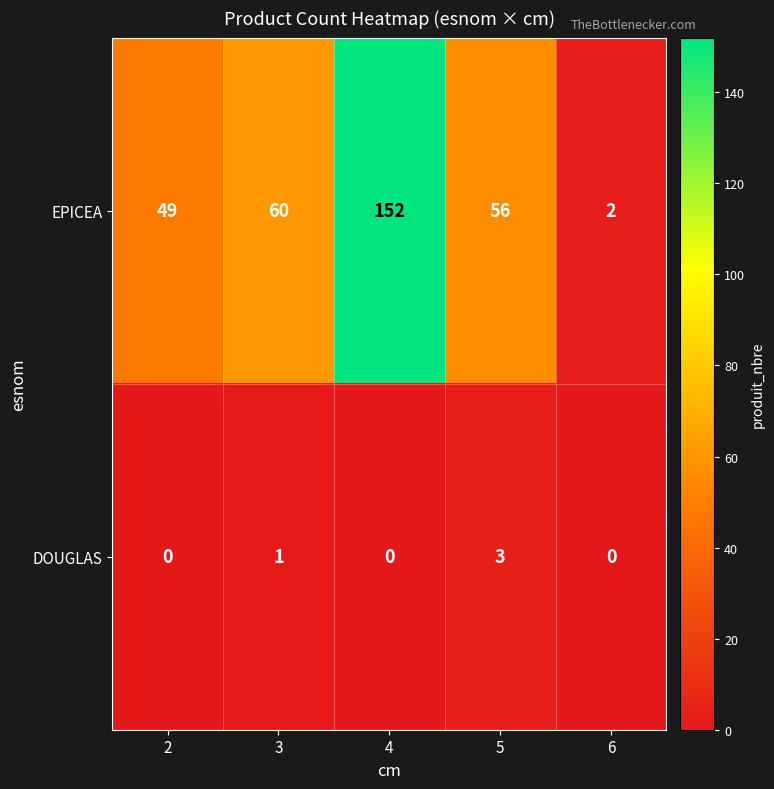

Reading left to right, list all the values displayed in this chart.

EPICEA: 49	60	152	56	2
DOUGLAS: 0	1	0	3	0